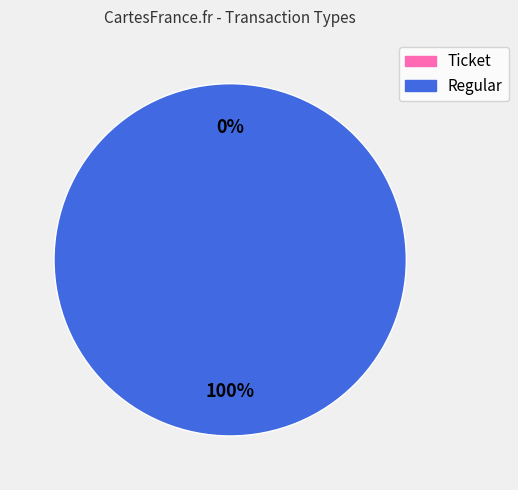

Combined, what portion of the pie is Regular and Ticket?

100.0%